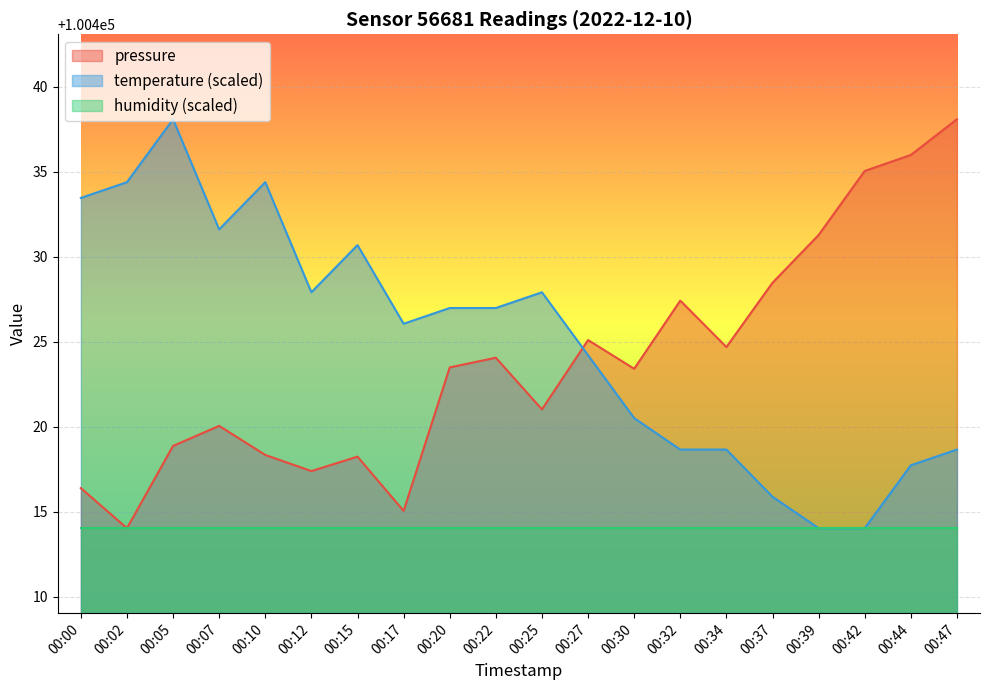

Reading left to right, extract all data points from this chart.

pressure: 100416.4	100414.0	100418.9	100420.0	100418.3	100417.4	100418.2	100415.0	100423.5	100424.1	100421.0	100425.1	100423.4	100427.4	100424.7	100428.5	100431.3	100435.0	100436.0	100438.1
temperature: 100433.5	100434.4	100438.1	100431.6	100434.4	100427.9	100430.7	100426.1	100427.0	100427.0	100427.9	100424.2	100420.5	100418.6	100418.6	100415.9	100414.0	100414.0	100417.7	100418.6